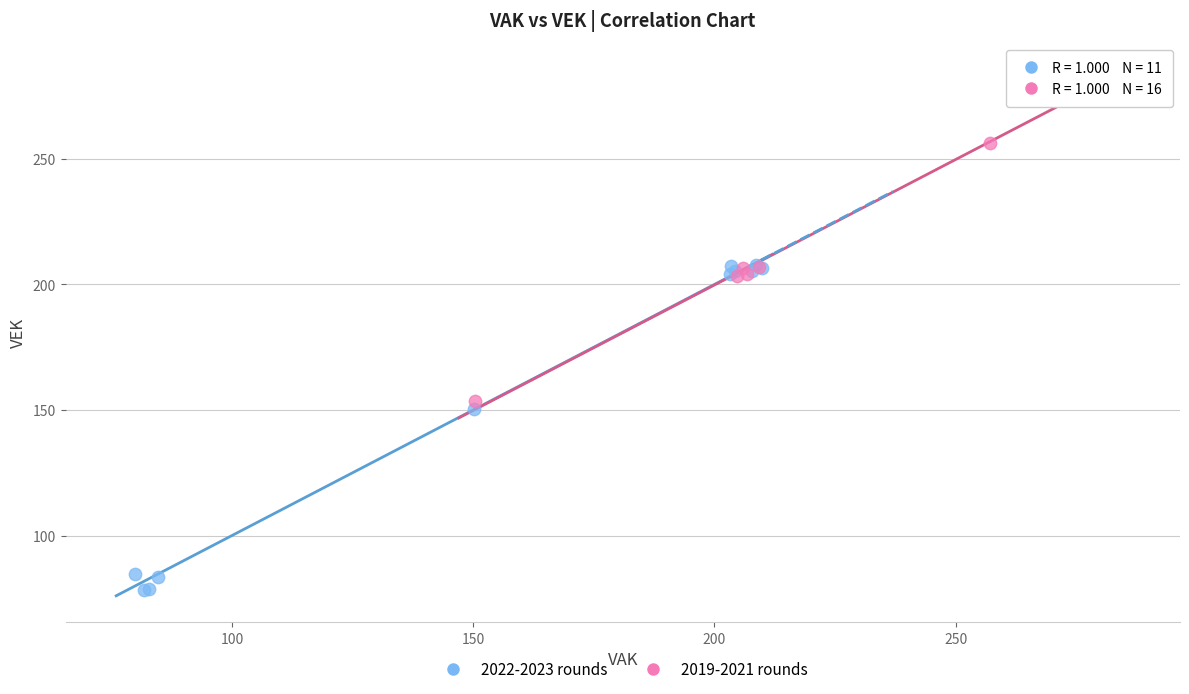

Which series contains the lowest Y value?

2022-2023 rounds